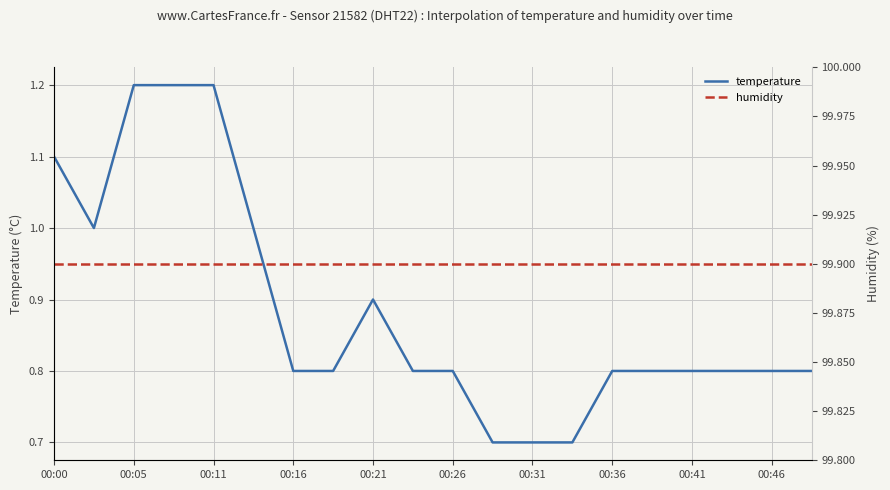

What is the minimum value for temperature?

0.7